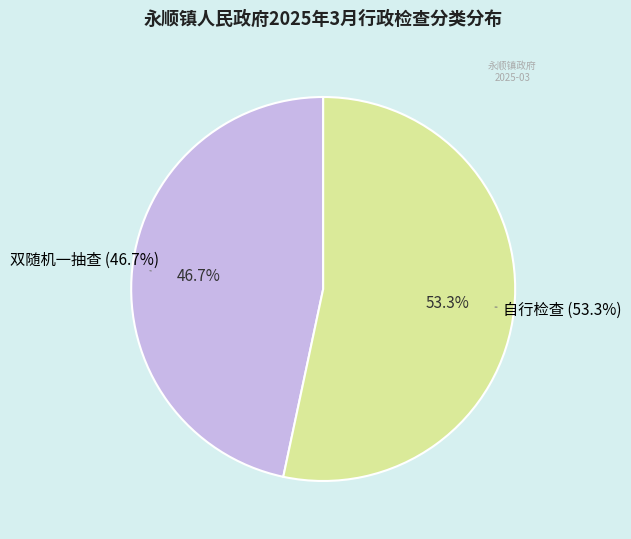

Count the number of slices in the pie.

2